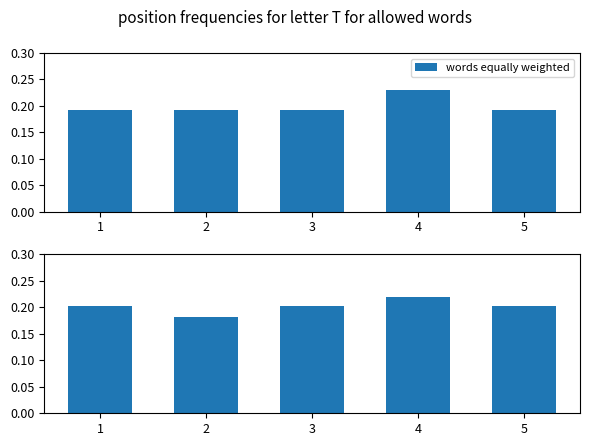

Rank the categories by value from lowest to highest.

2, 1, 3, 5, 4